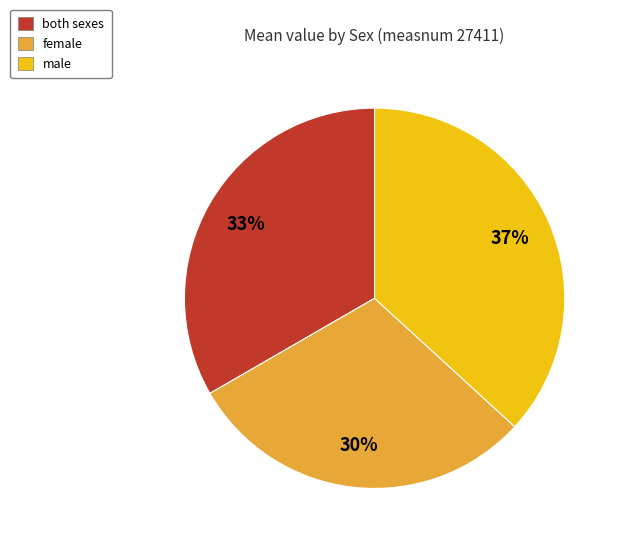

Is there any slice that represents more than half of the pie?

No